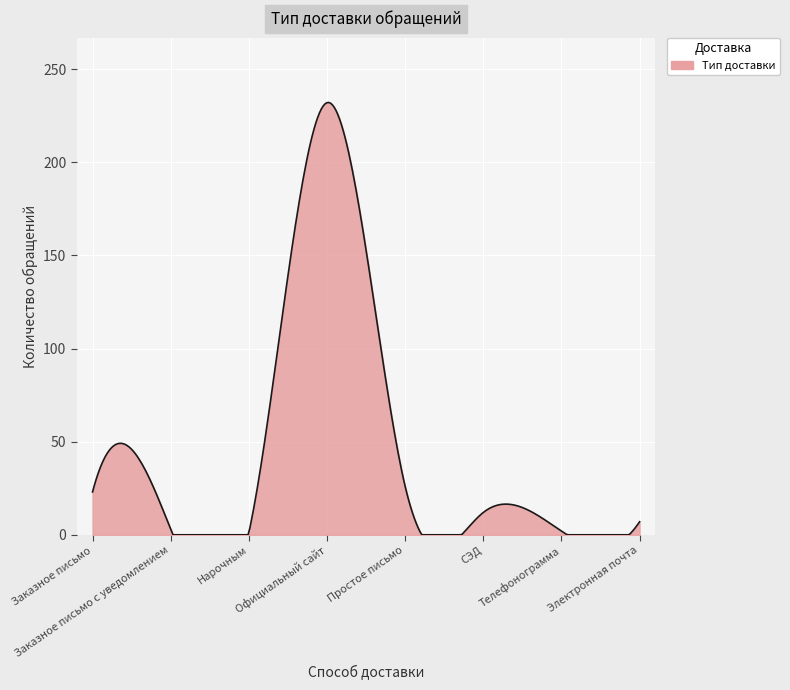

What is the maximum value shown in the chart?

232.1